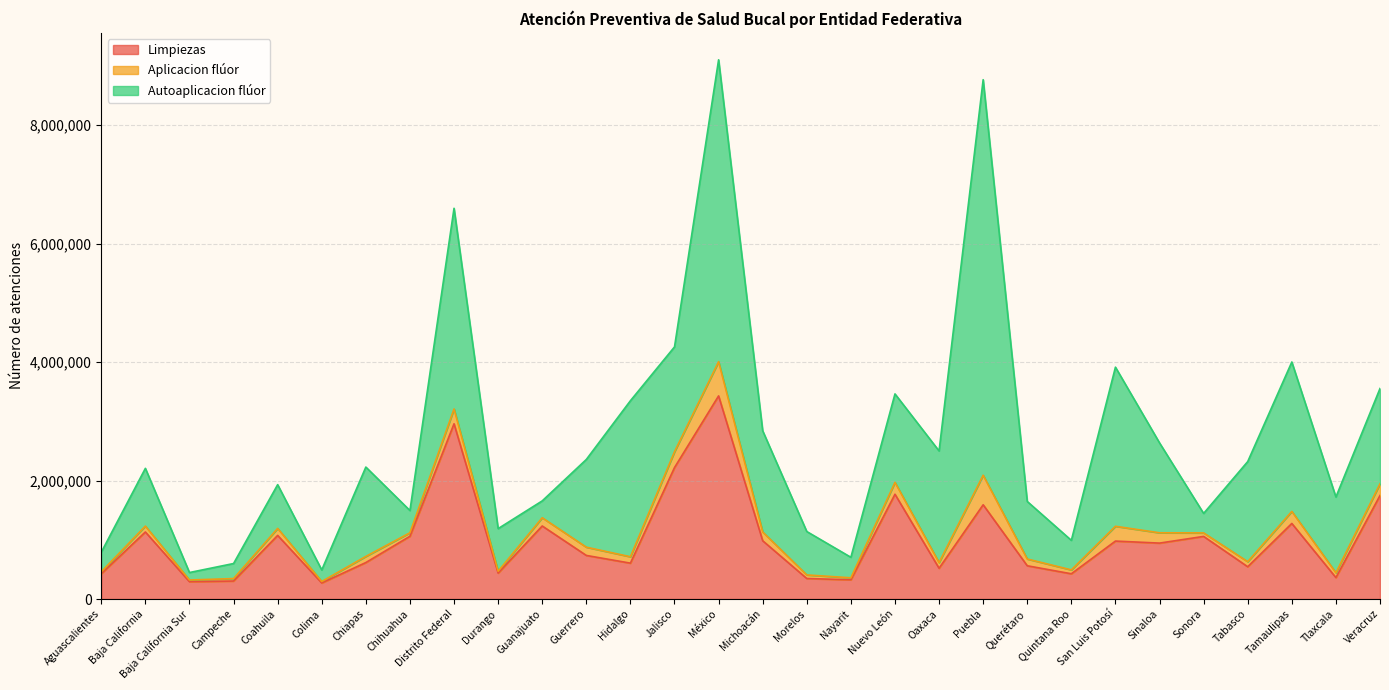

List the labels in order of Autoaplicacion flúor value, largest first.

Puebla, México, Distrito Federal, San Luis Potosí, Hidalgo, Tamaulipas, Oaxaca, Jalisco, Michoacán, Tabasco, Veracruz, Sinaloa, Chiapas, Nuevo León, Guerrero, Tlaxcala, Baja California, Querétaro, Coahuila, Morelos, Durango, Quintana Roo, Chihuahua, Nayarit, Aguascalientes, Sonora, Guanajuato, Campeche, Colima, Baja California Sur